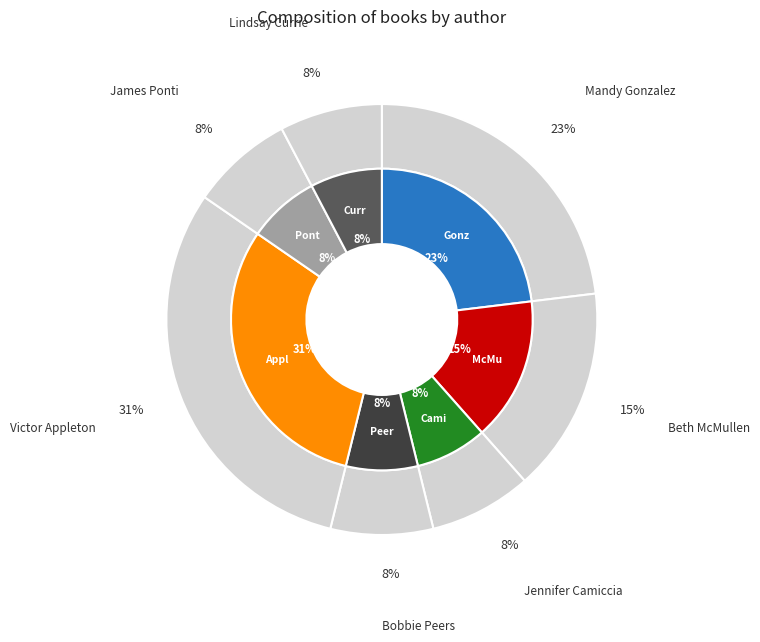

Between Beth McMullen and Jennifer Camiccia, which is larger?

Beth McMullen